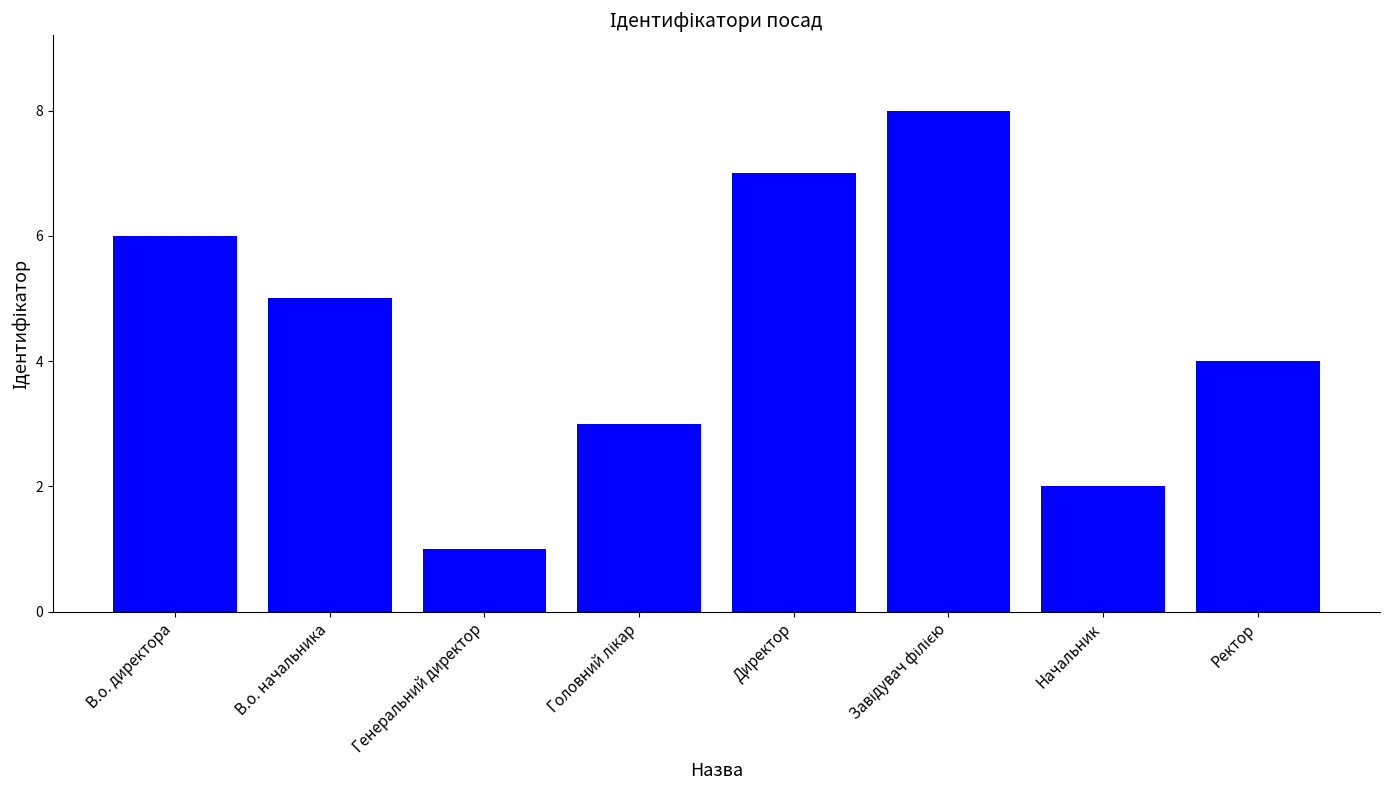

What is the sum of all values?

36